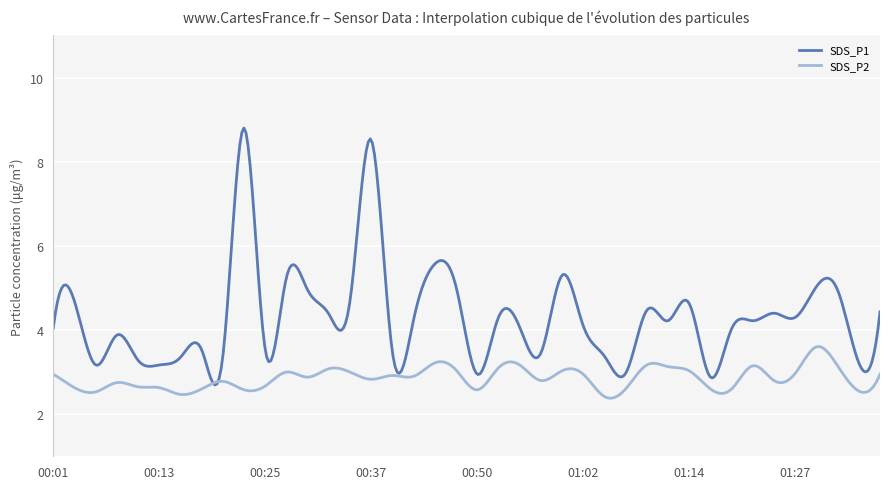

How many categories are shown in the chart?

400